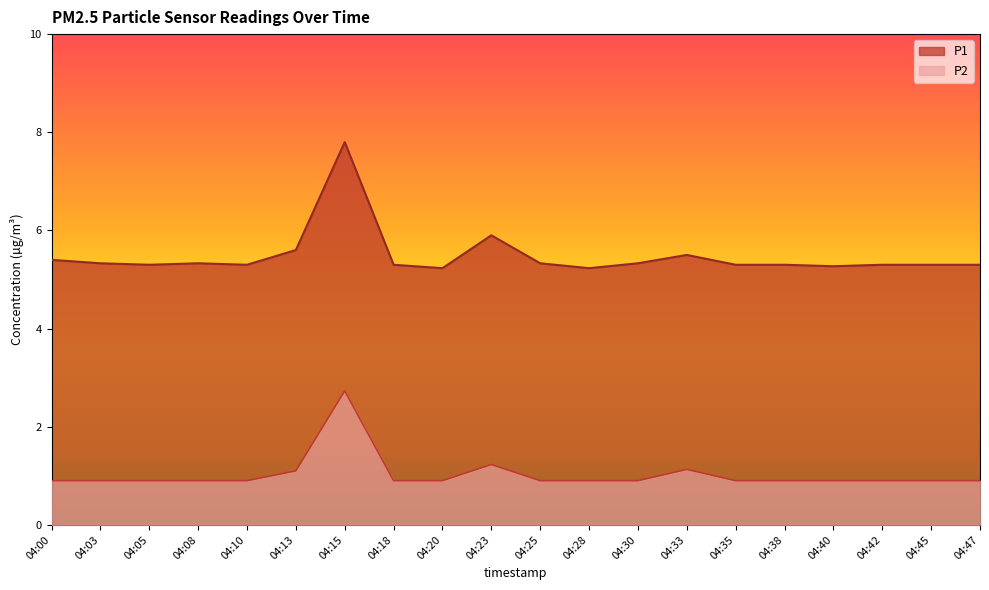

At which category does the chart reach its minimum across all series?

04:00